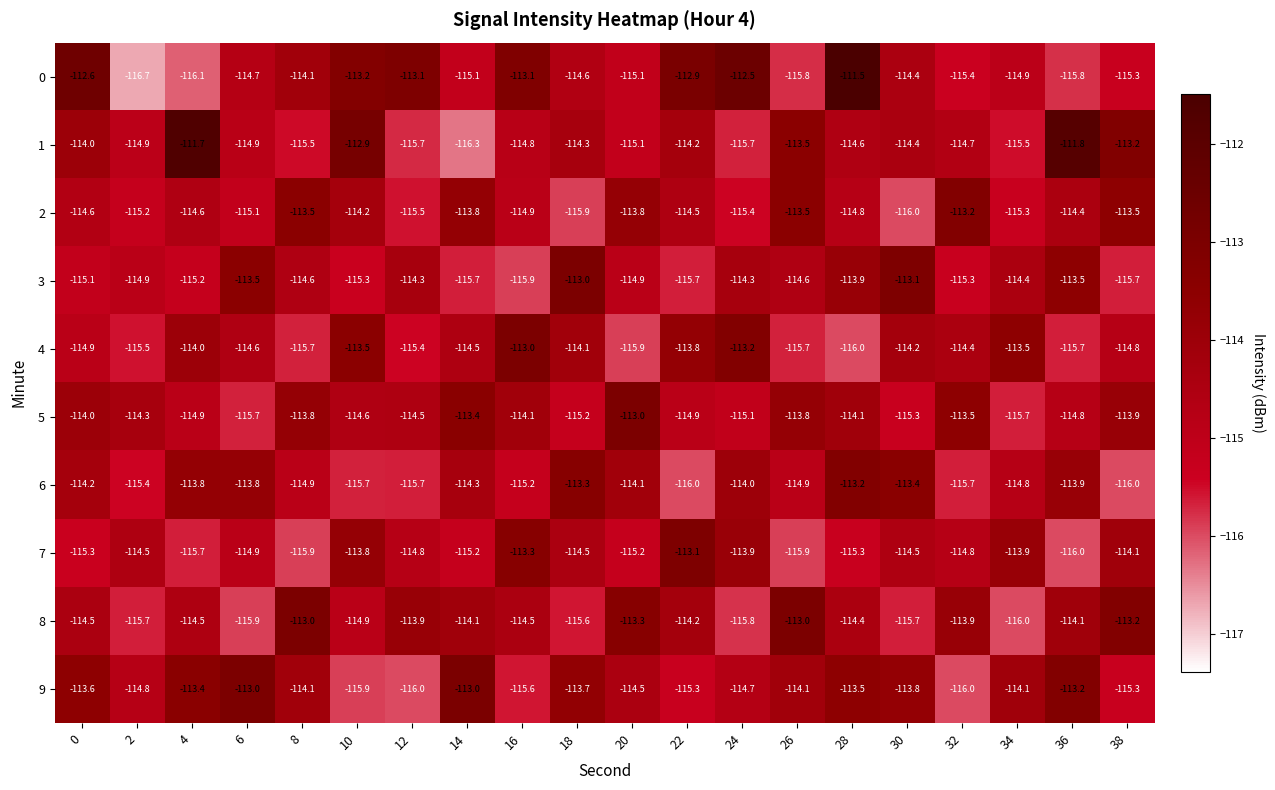

What is the approximate value of 1 at 0?

-114.0